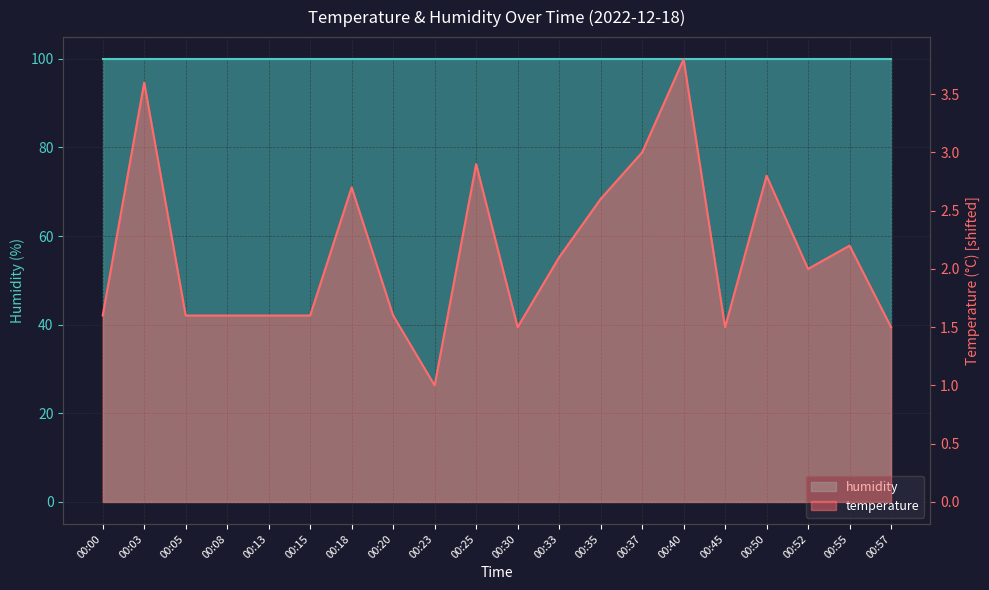

How many interior local peaks (higher than both neighbors) does the data have?

6